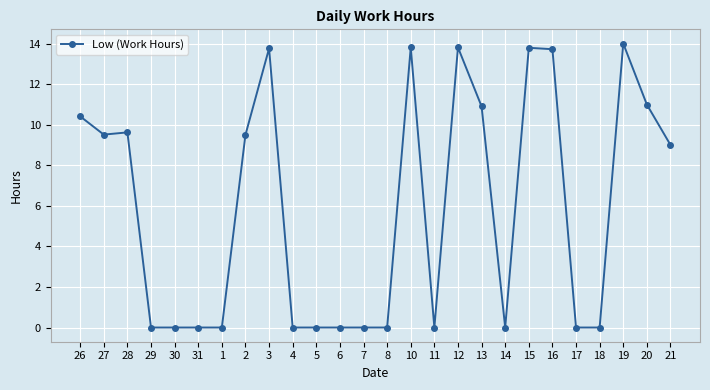

What is the change in value from 31 to 16?

+13.7